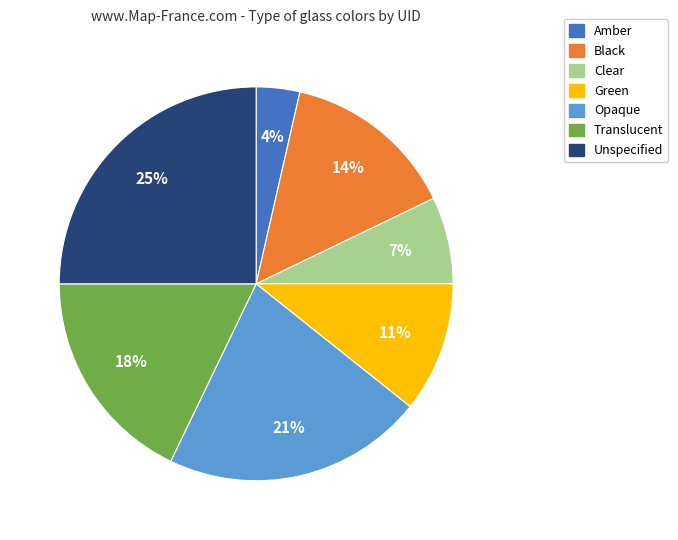

Is the sum of Green and Translucent greater than half?

No